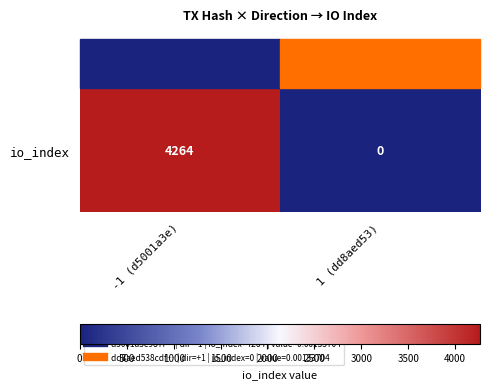

The chart shows a value of 4264 at -1 (d5001a3e). True or false?

True